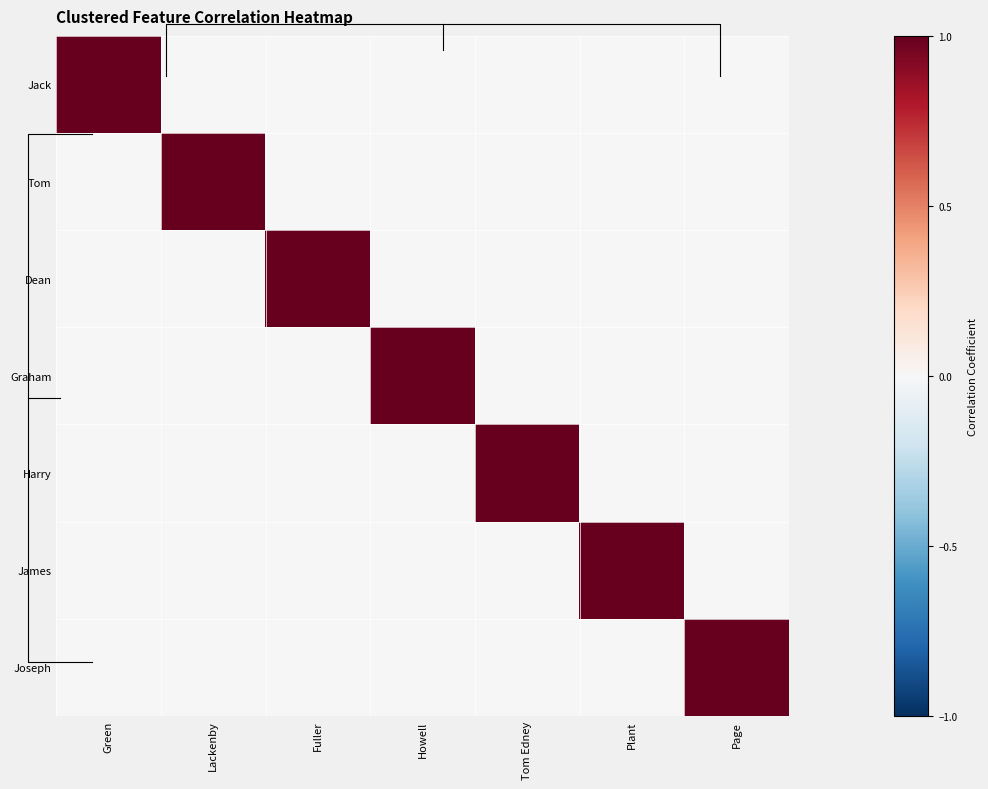

At how many categories does at least one series exceed 0?

7